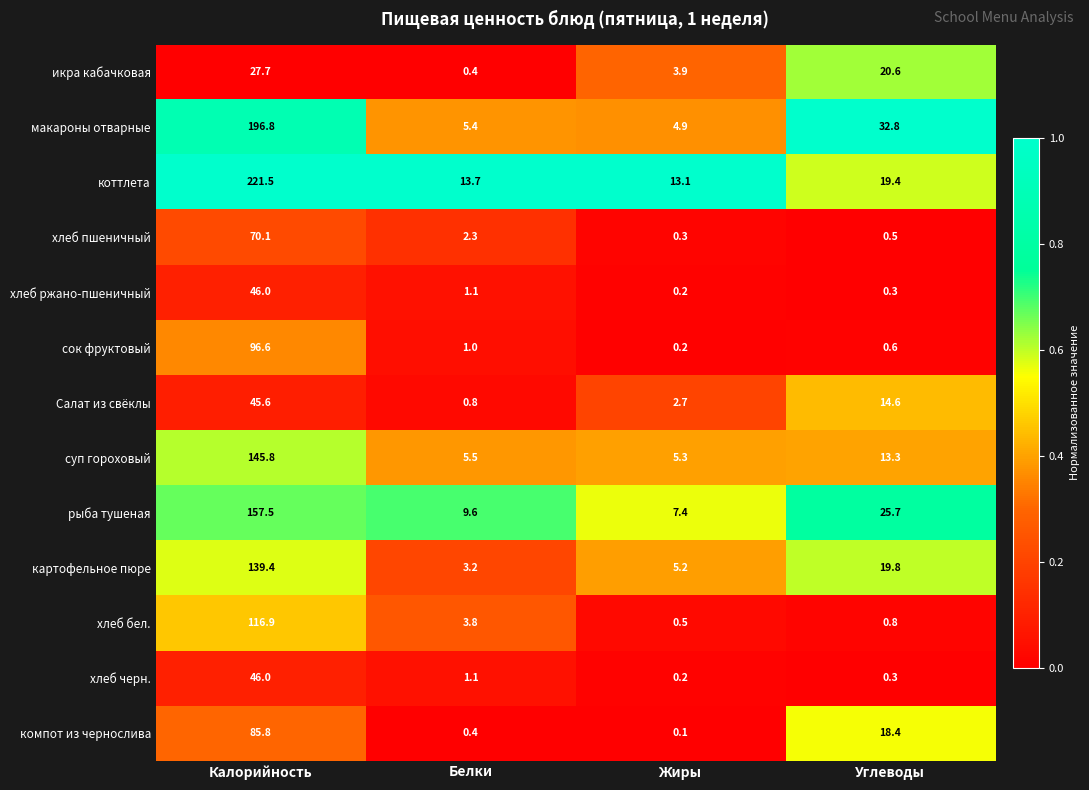

Which category has the lowest value across all series?

Жиры